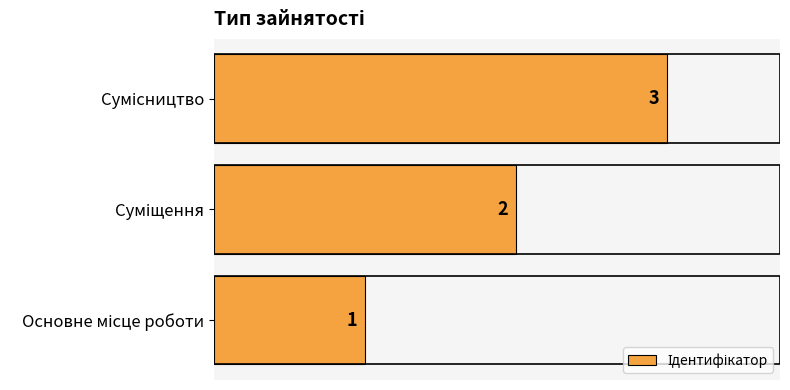

How many values are between 1 and 3?

3